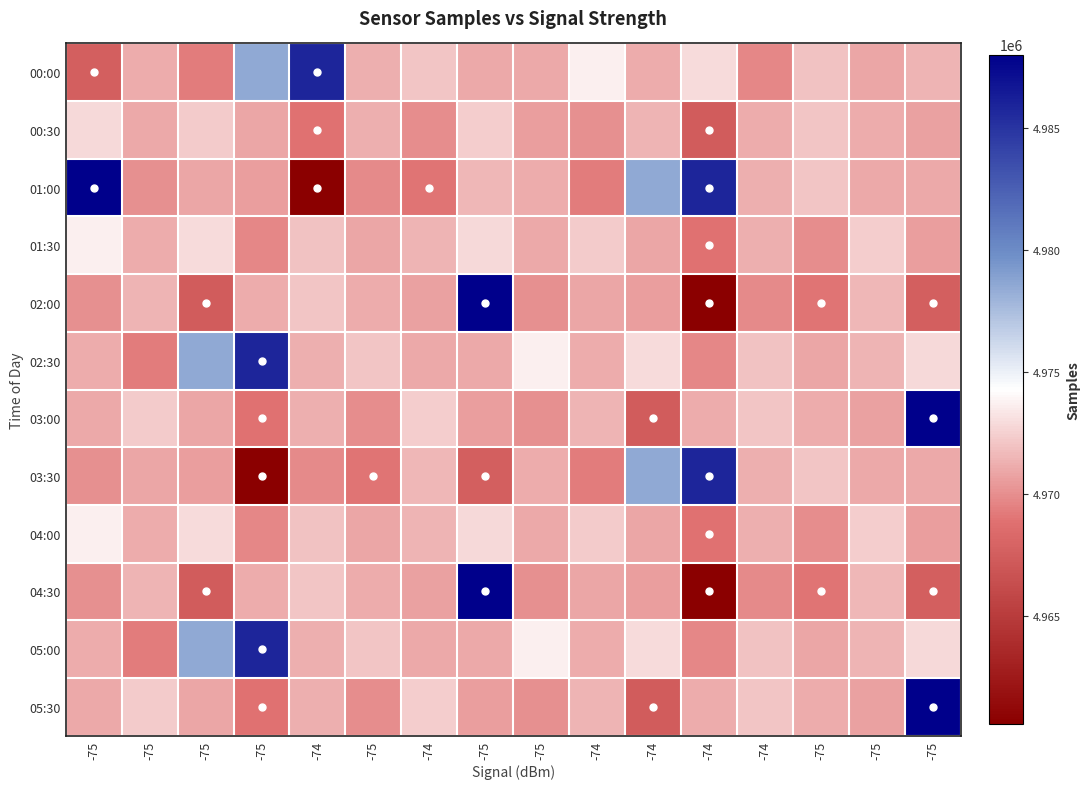

What is the total value across all series at -75?

59670252